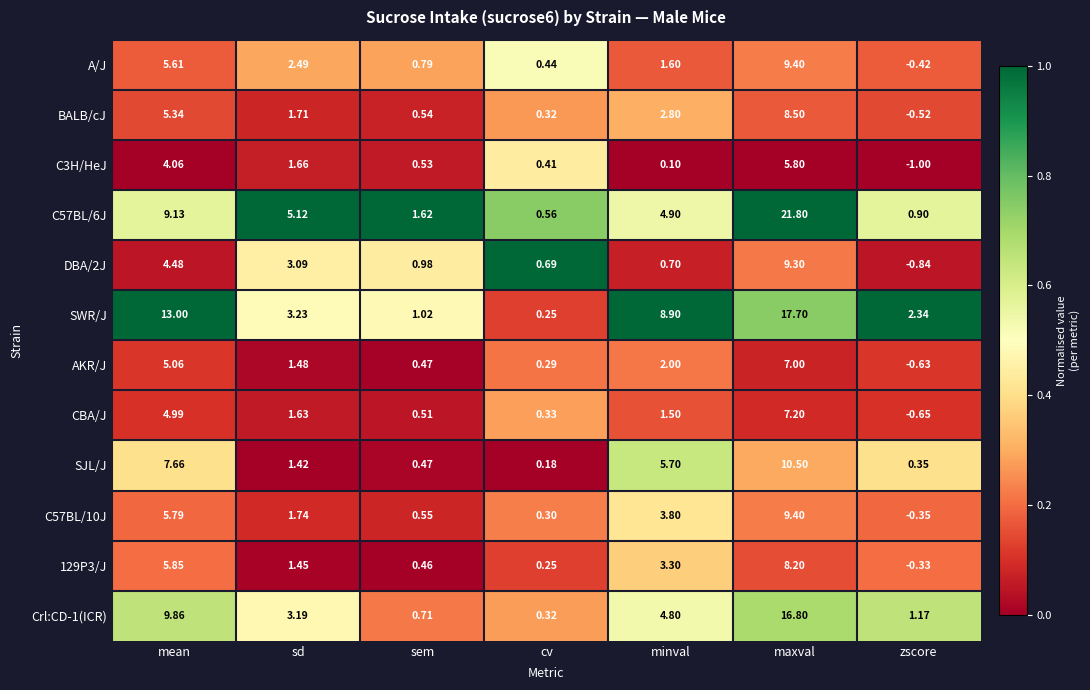

What is the maximum value shown in the chart?

21.8